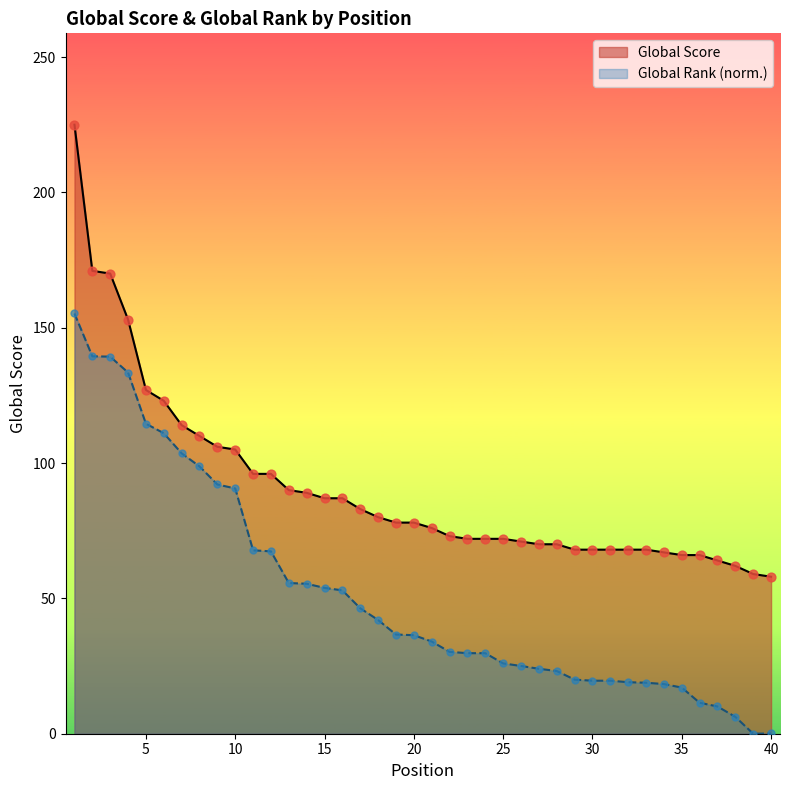

Which series has the largest total across all categories?

Global Score